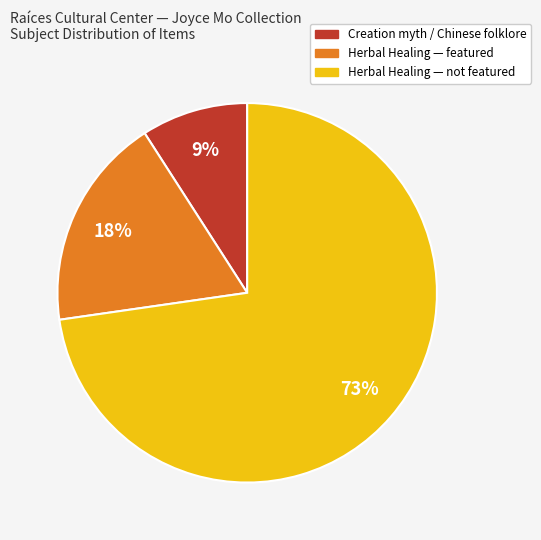

Is there any slice that represents more than half of the pie?

Yes